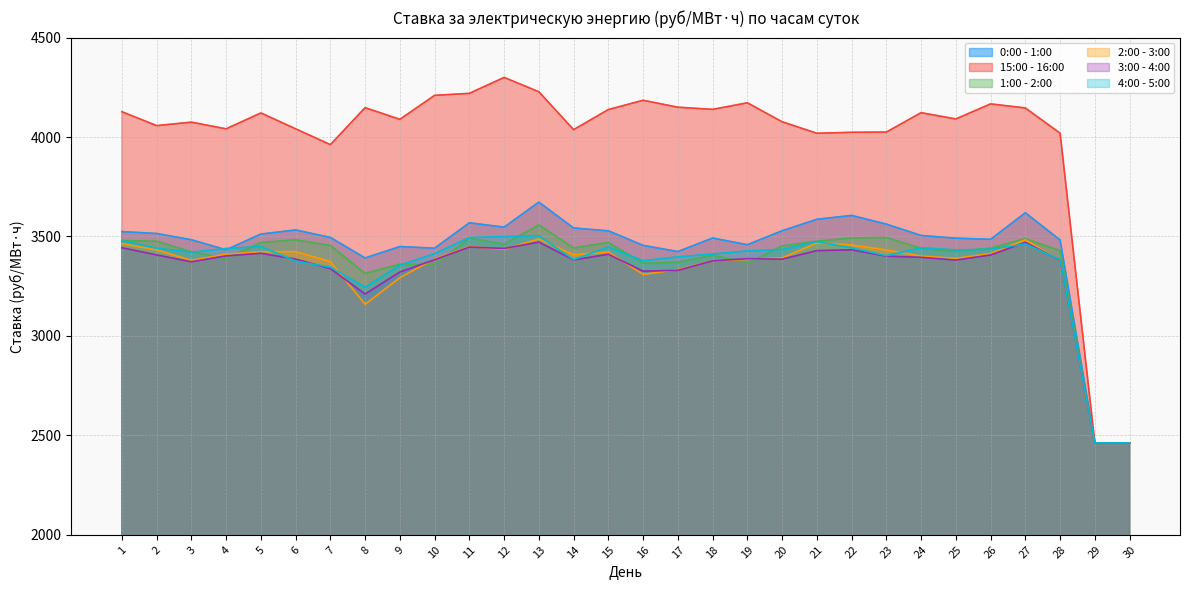

The 2:00 - 3:00 series shows 2265.7 at 11. True or false?

False